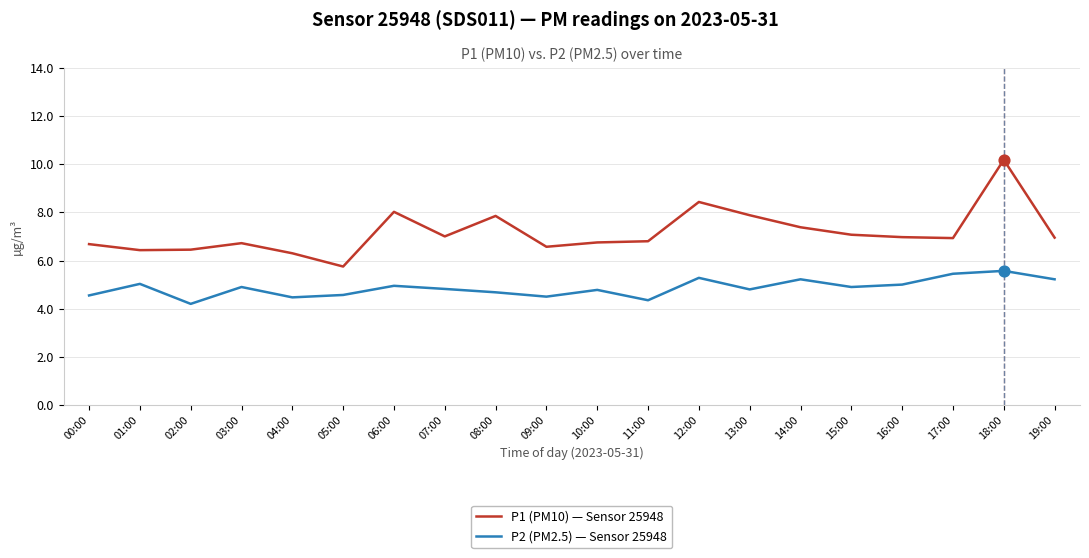

What is the spread (max minus min) of values at 08:00?

3.2